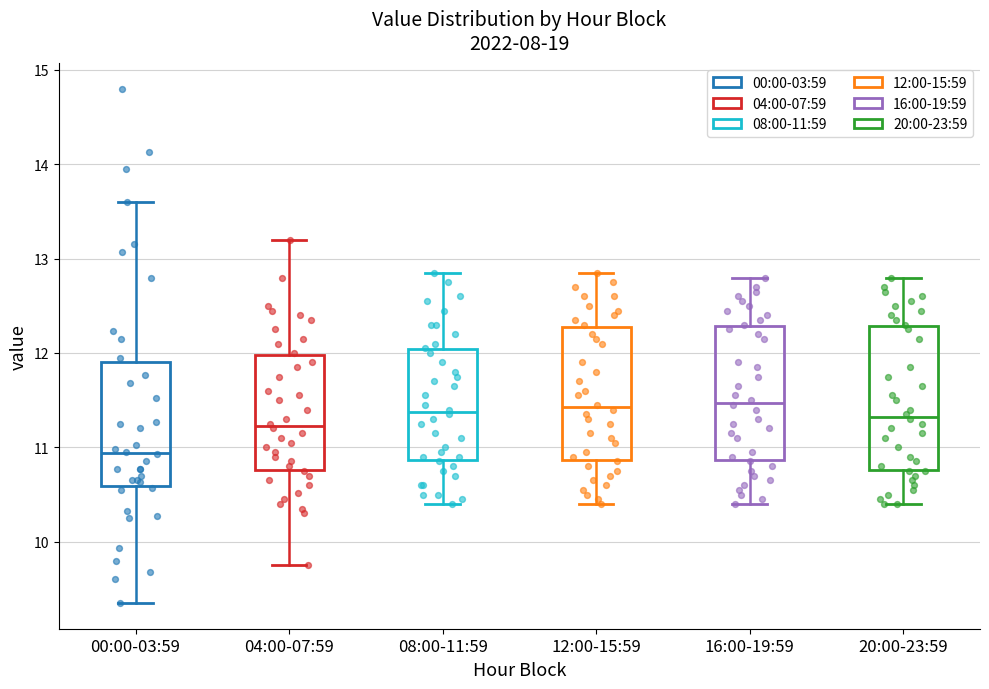

Which box has the lowest median line?

00:00-03:59